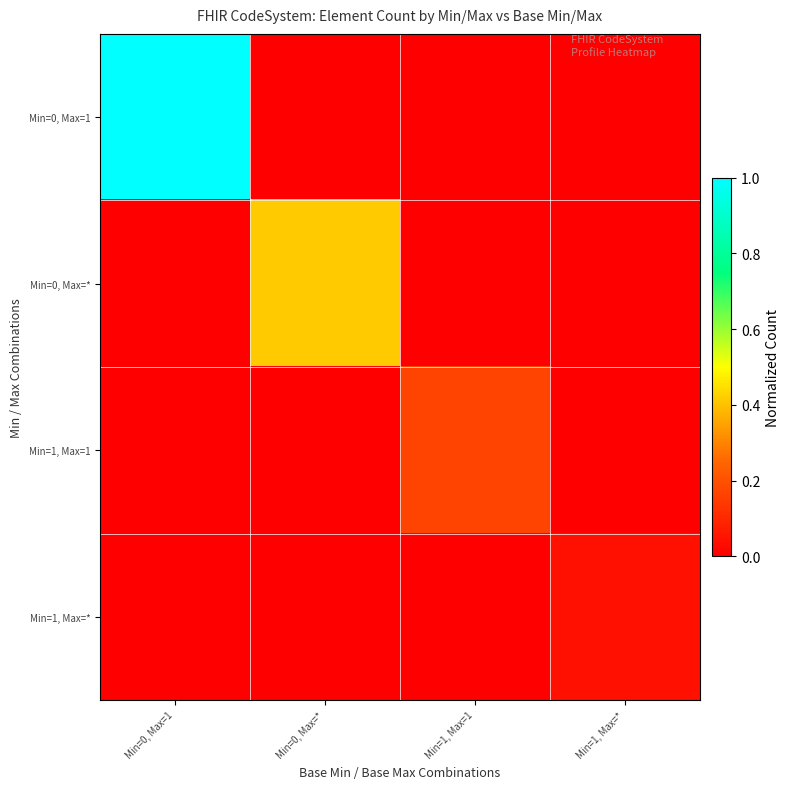

At which category is the sum across all series the highest?

Min=0, Max=1